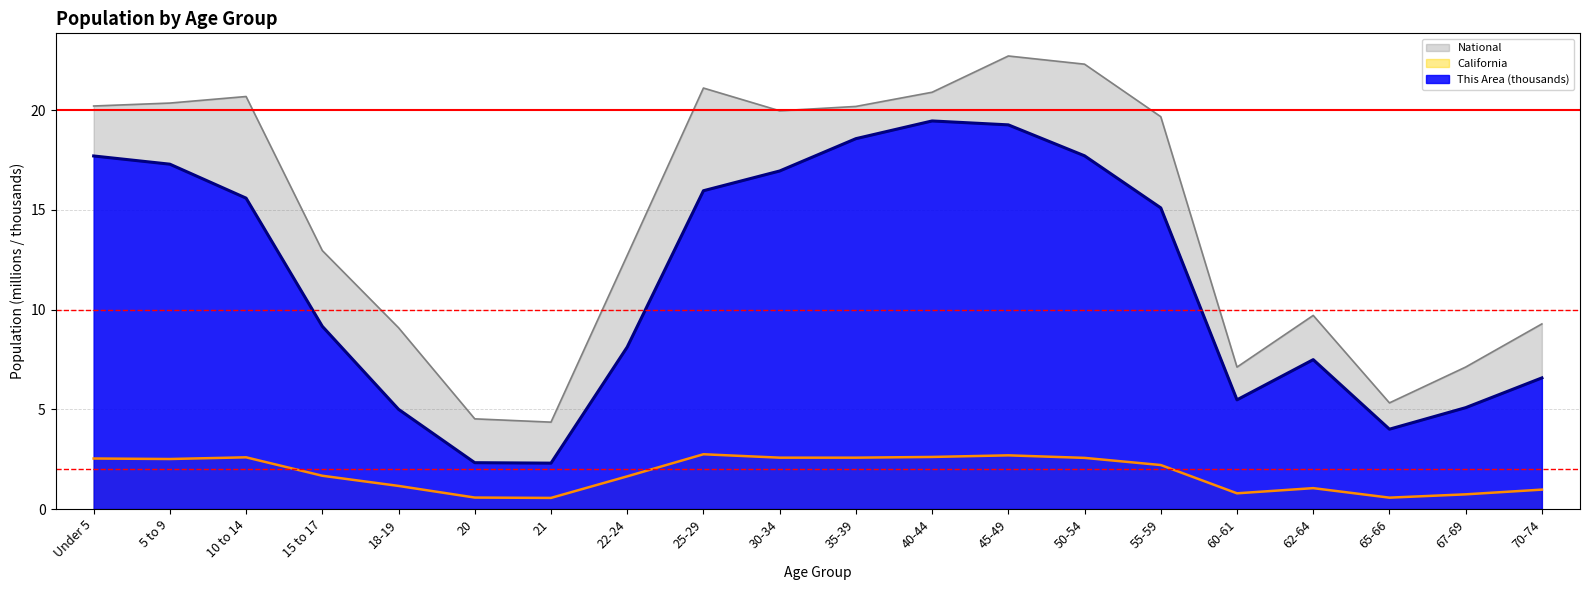

True or false: California and National cross at least once.

False